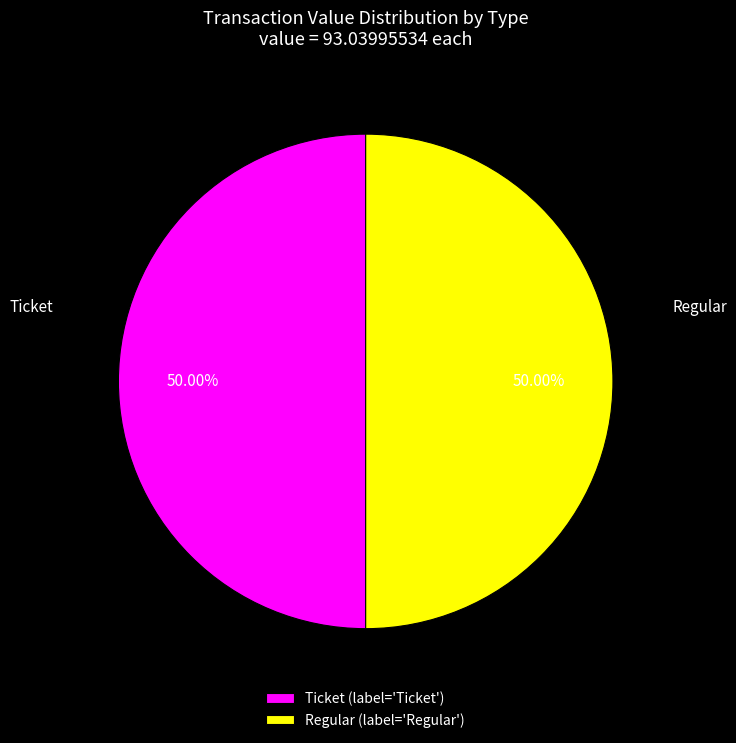

Do Regular and Ticket together represent more than half of the pie?

Yes